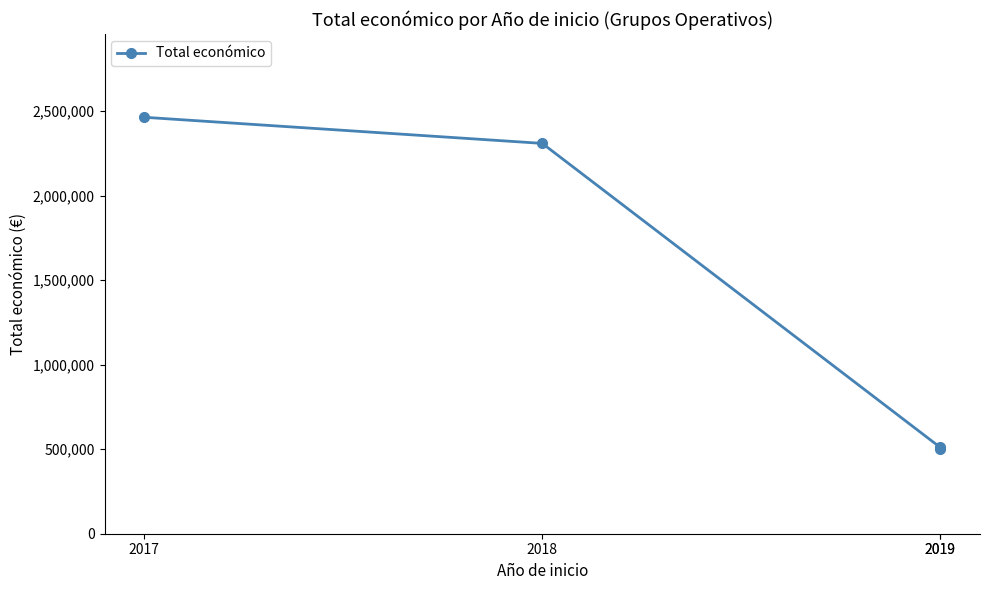

What is the difference between the maximum and second lowest values?

1953525